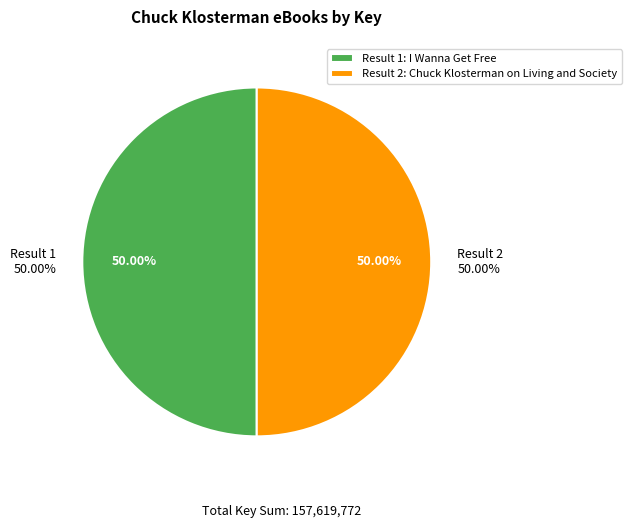

What is the change in value from Result 1 to Result 2?

-240